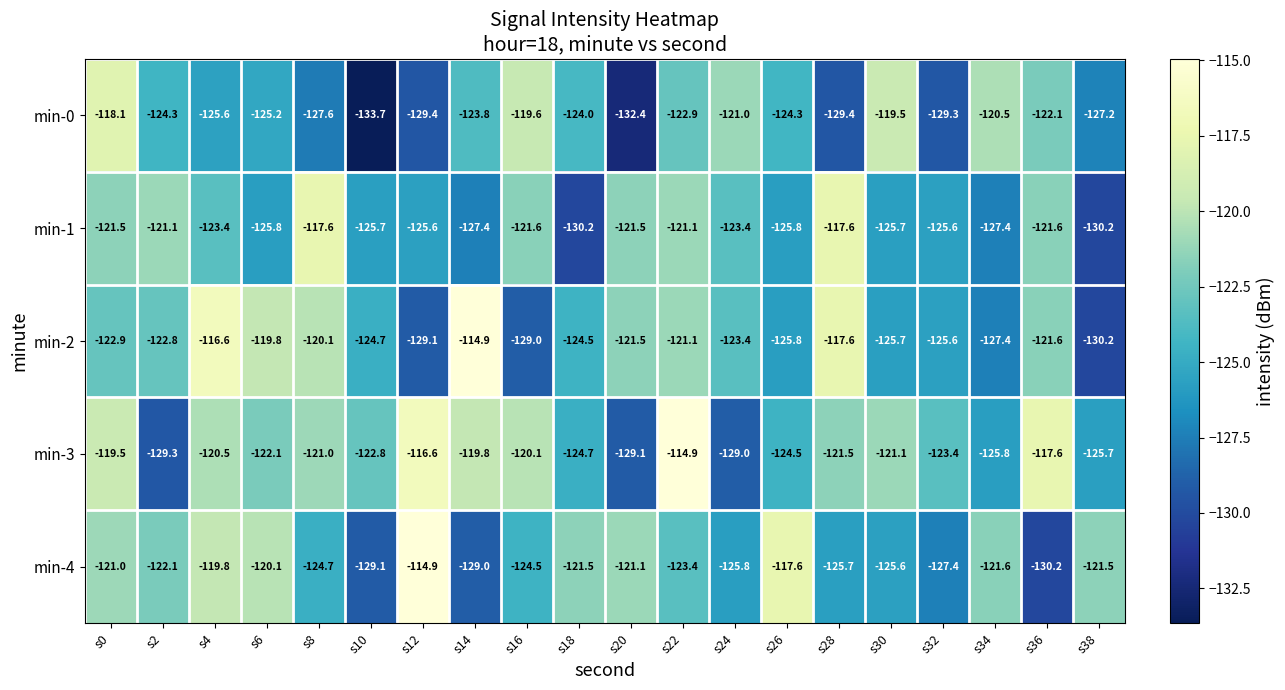

Is it true that min-0 equals -133.7 at s10?

True